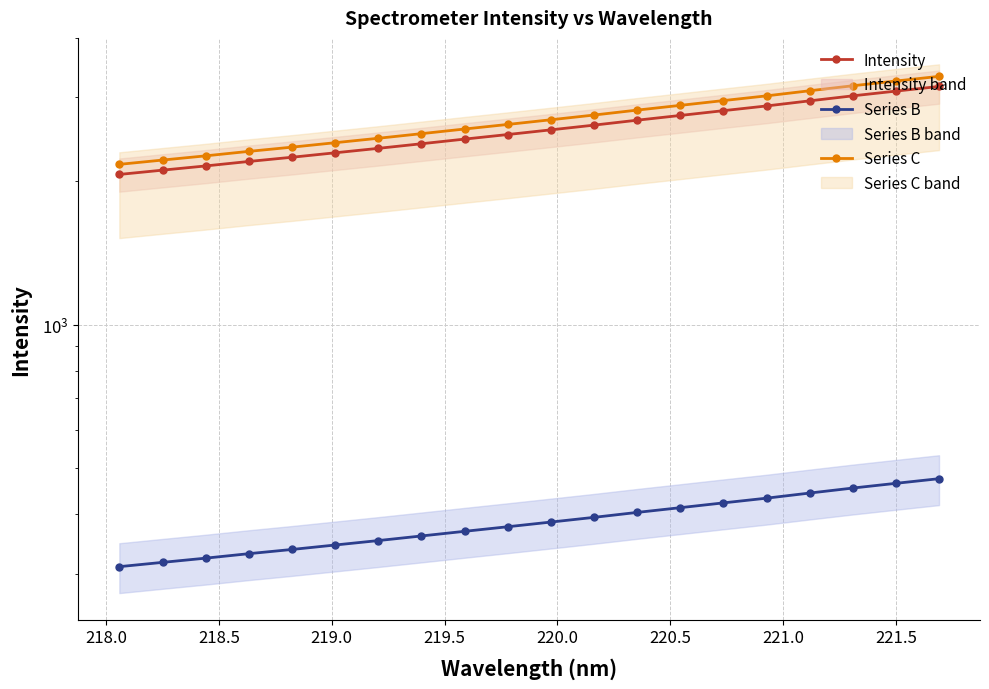

What is the greatest value displayed?

3322.2